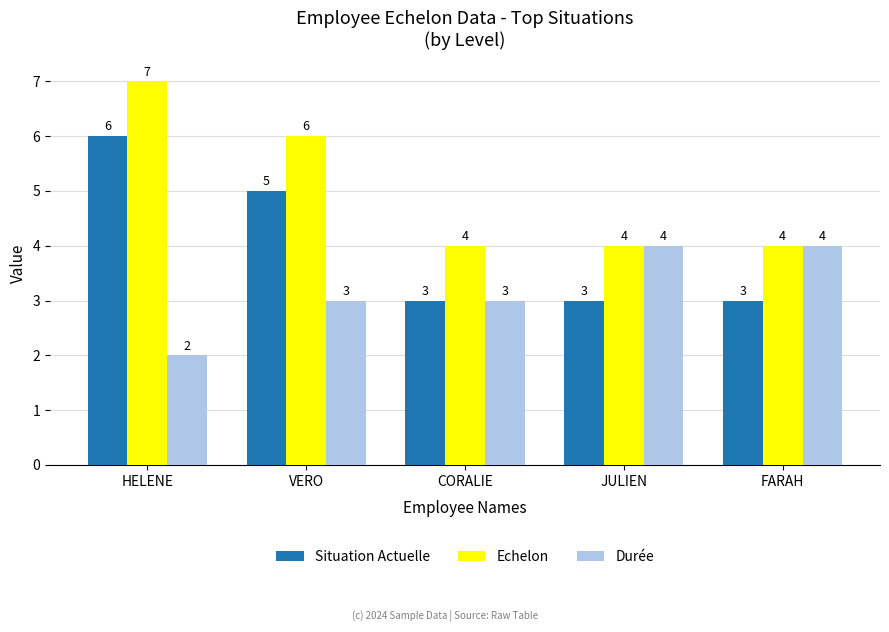

At how many categories does at least one series exceed 3?

5